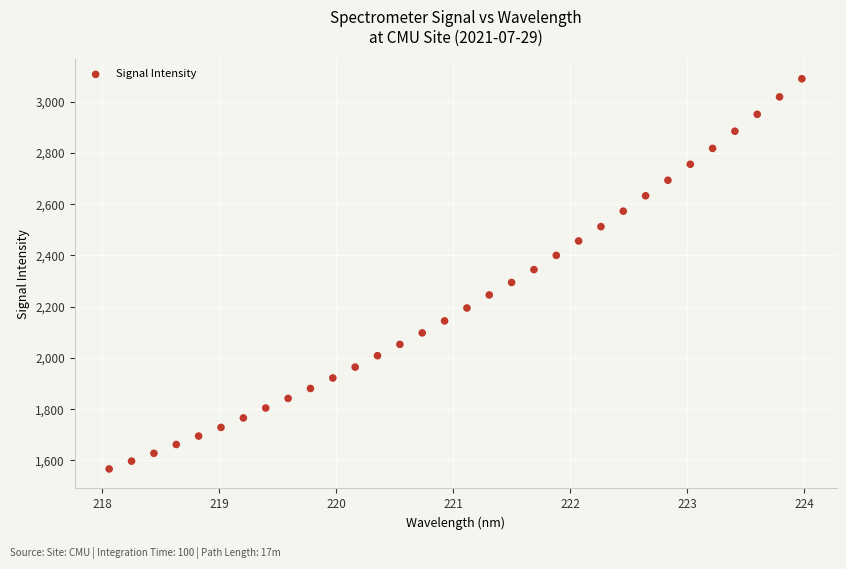

What is the range of Y values (max minus min)?

1522.4